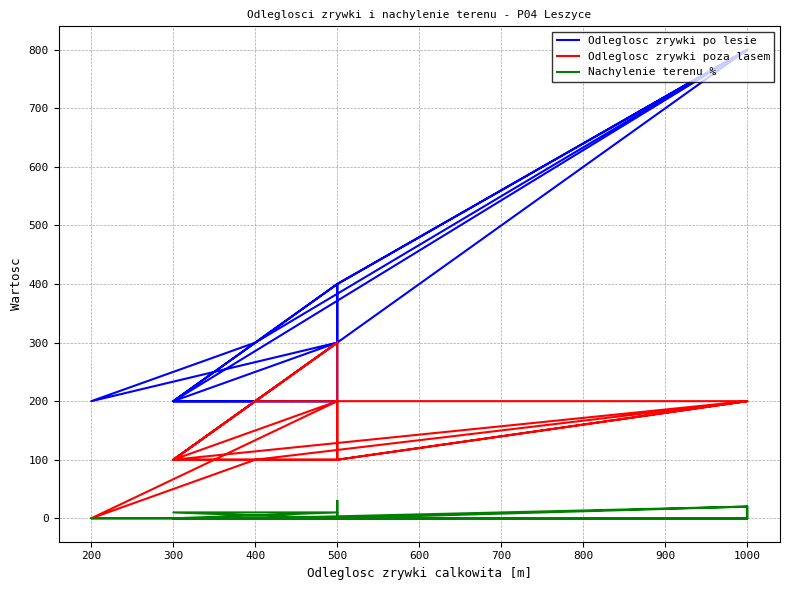

How many lines are shown in the chart?

3